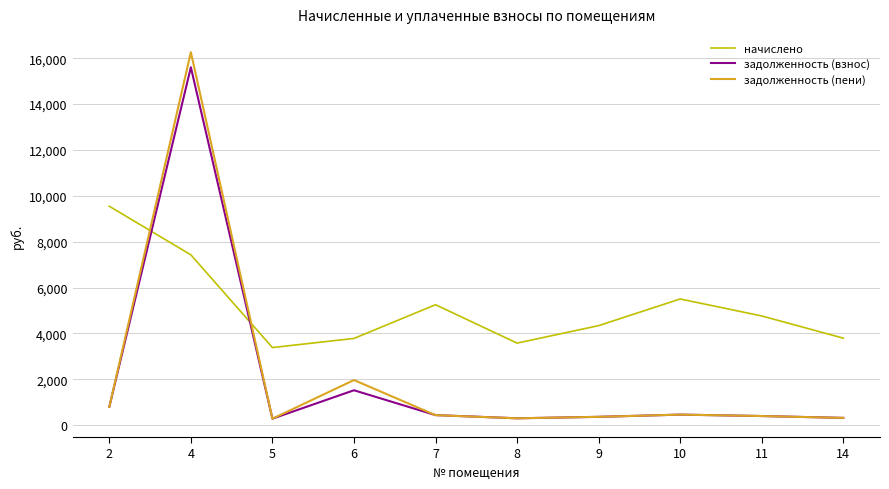

At which label does задолженность (взнос) first exceed 437?

2